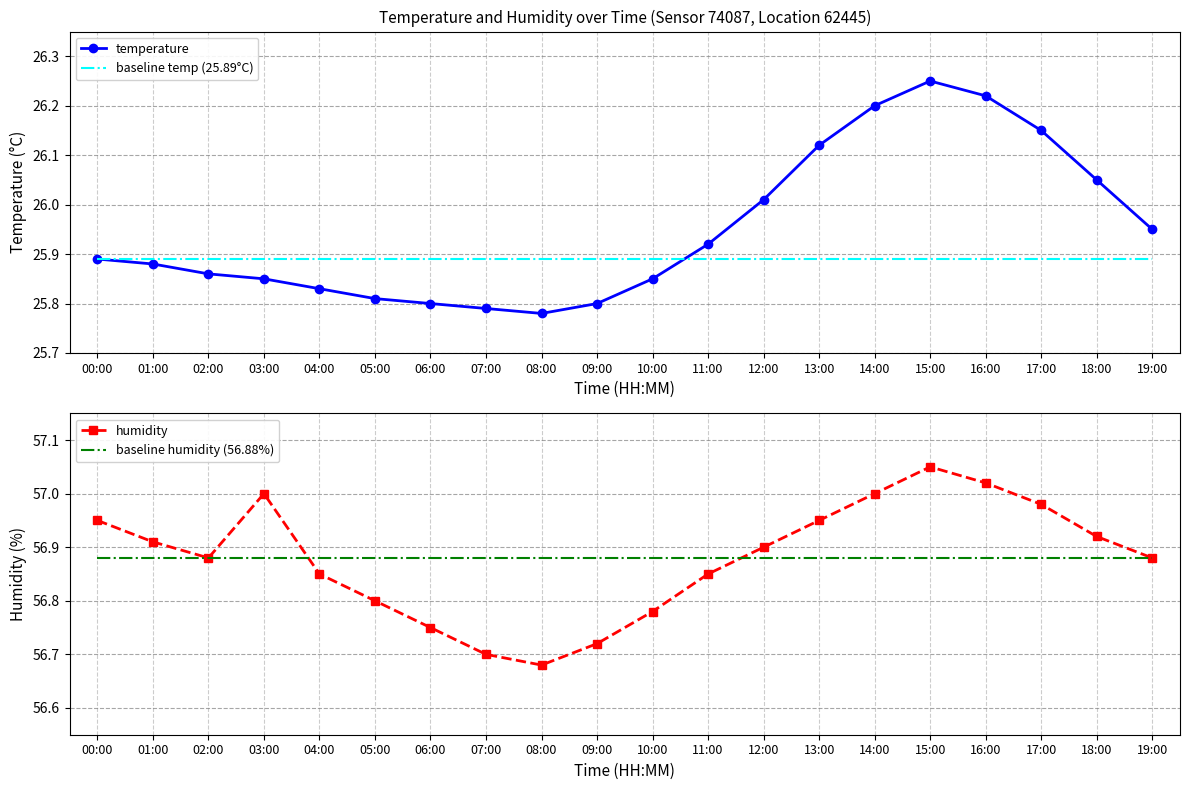

Which has a higher value, 19:00 or 01:00?

19:00